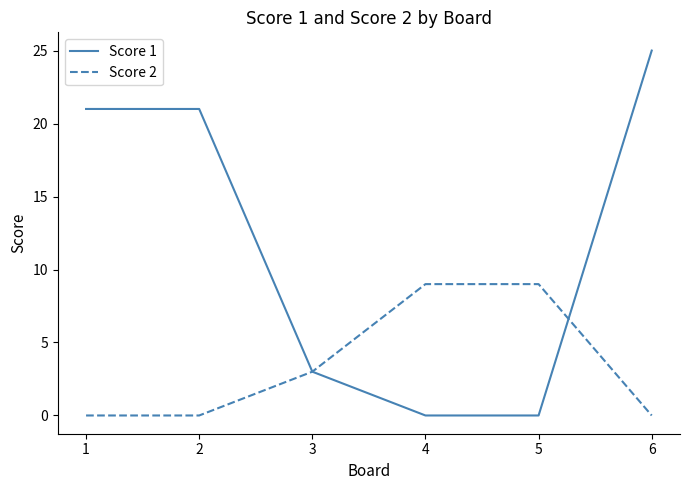

Reading left to right, list all the values displayed in this chart.

Score 1: 1=21	2=21	3=3	4=0	5=0	6=25
Score 2: 1=0	2=0	3=3	4=9	5=9	6=0